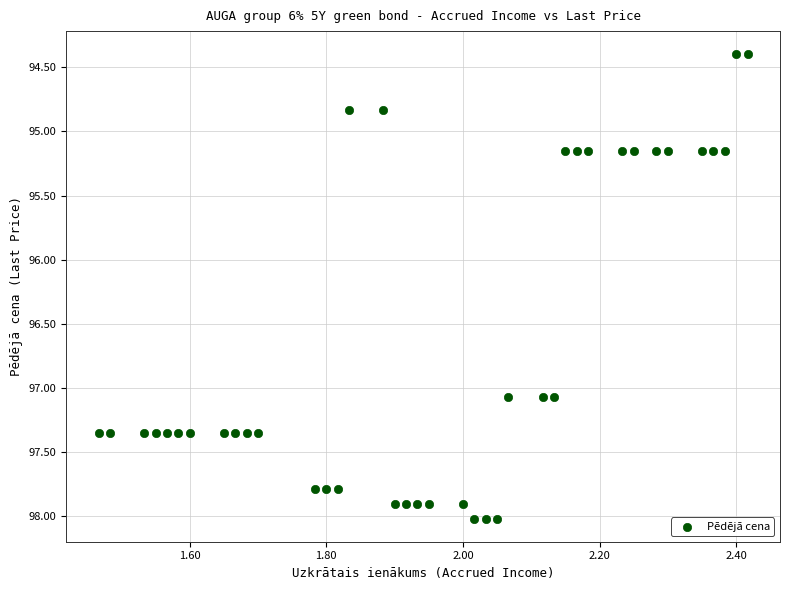

What is the range of X values (max minus min)?

0.9